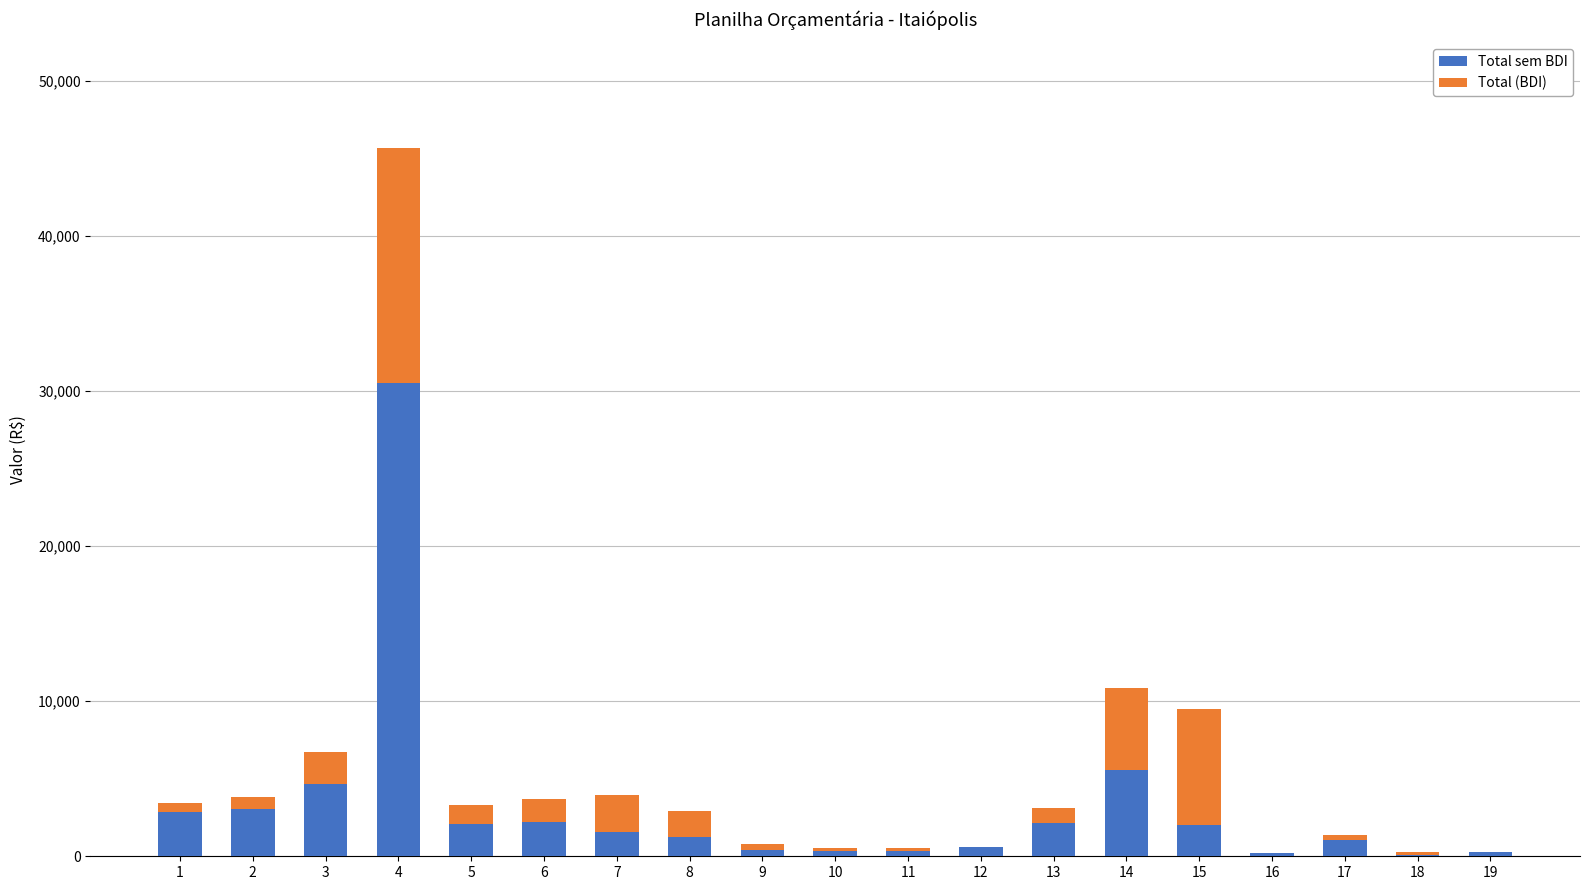

Read the Total (BDI) value at 17.

301.2